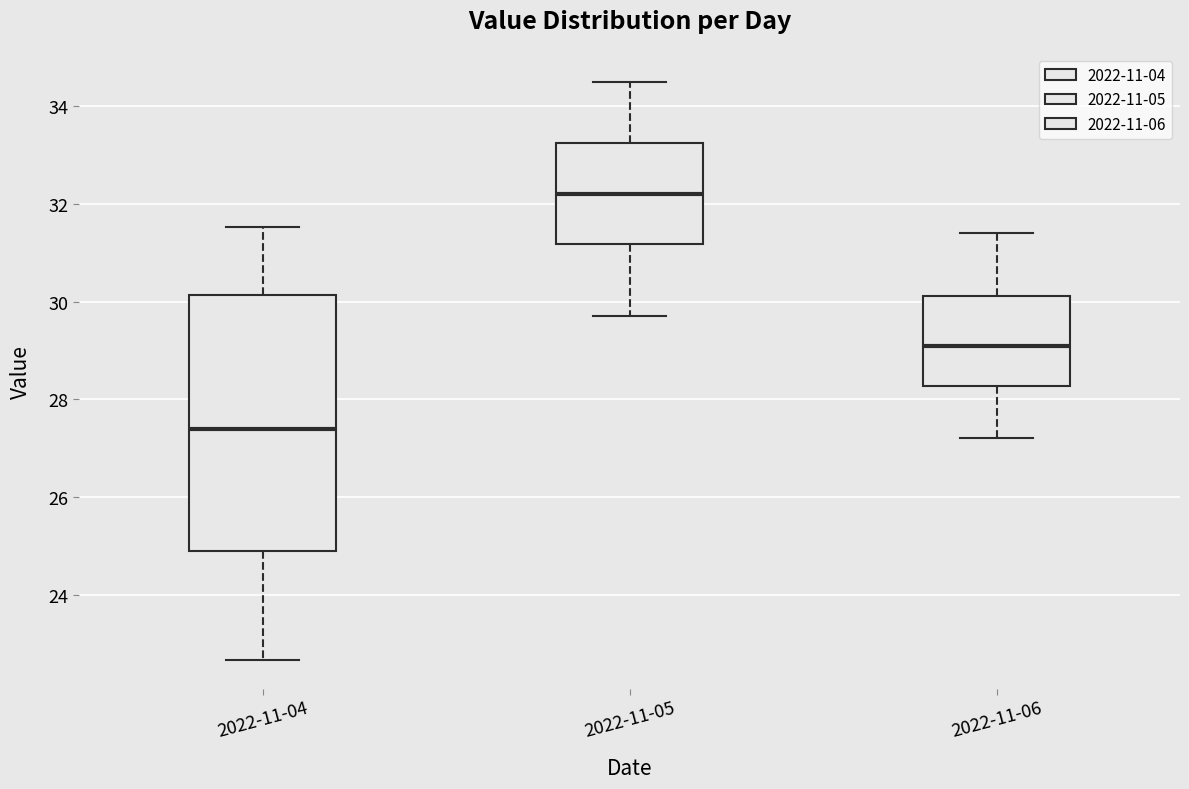

Which box has the lowest median line?

2022-11-04